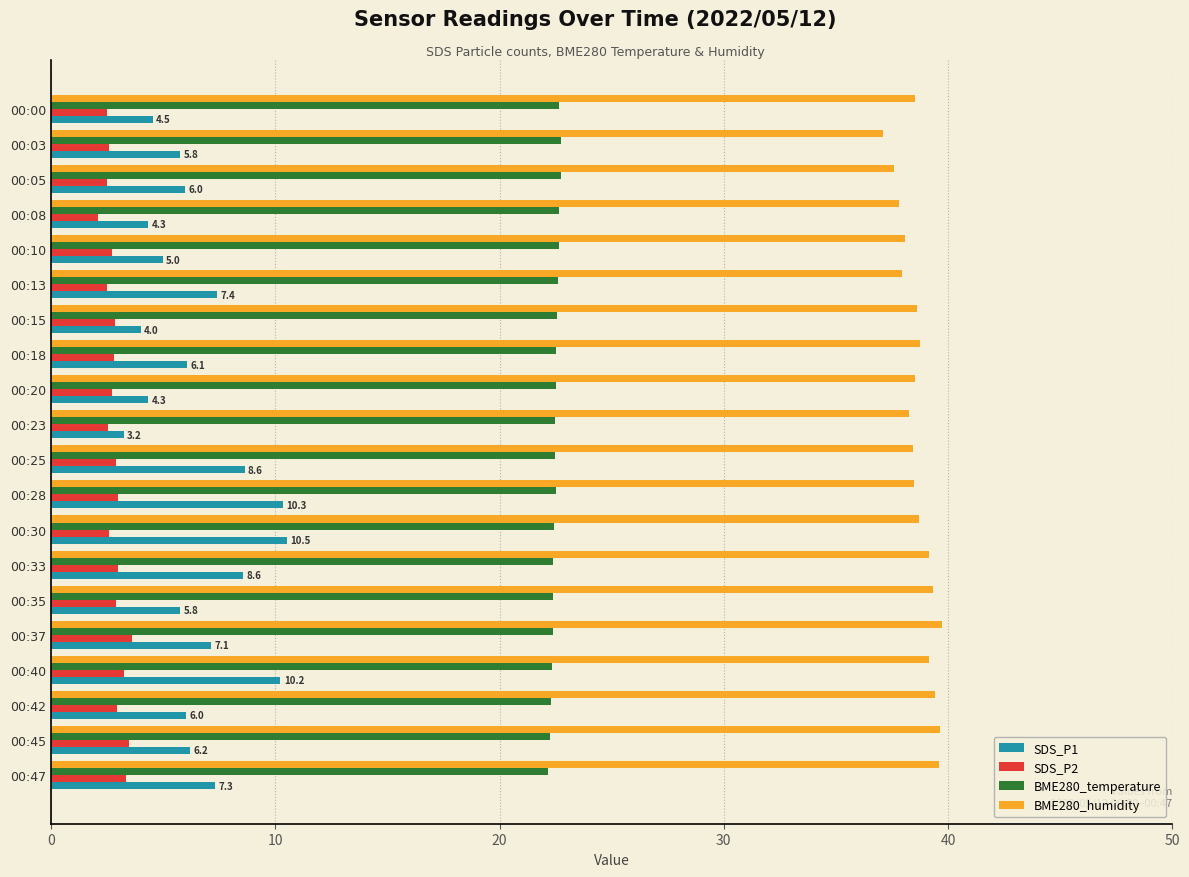

At which label does SDS_P1 reach its minimum?

00:23